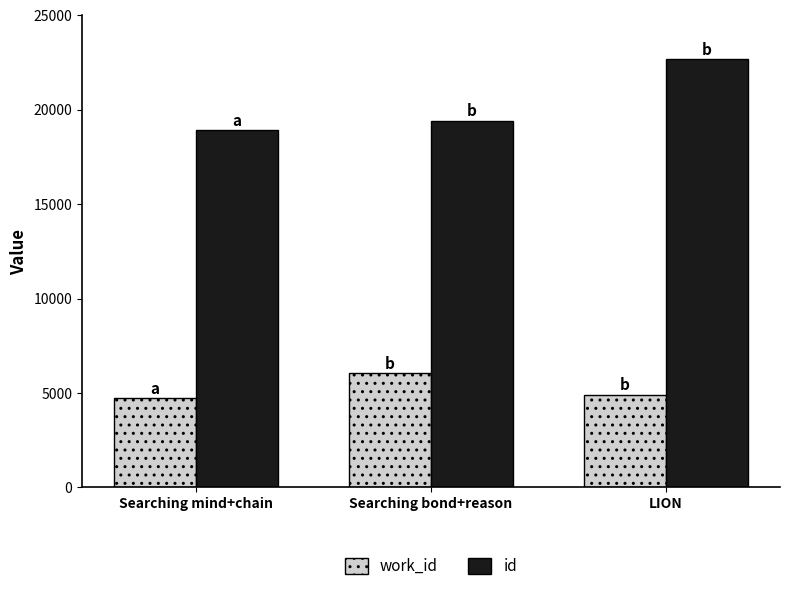

What is the total value across all series at LION?

27574